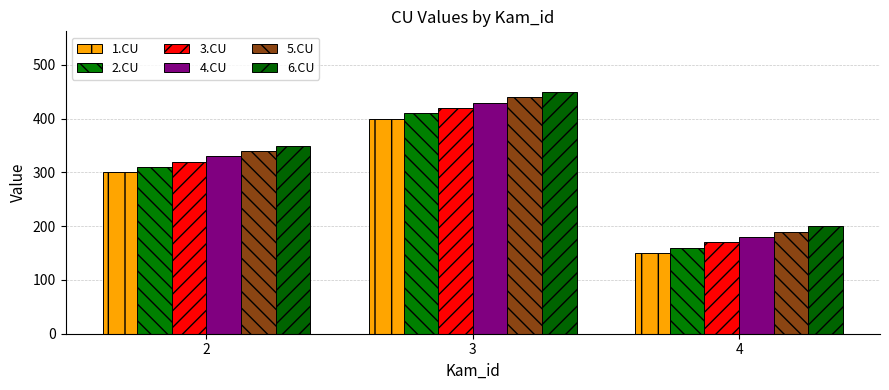

What is the value of the 4.CU bar at the 2nd from the left?

430